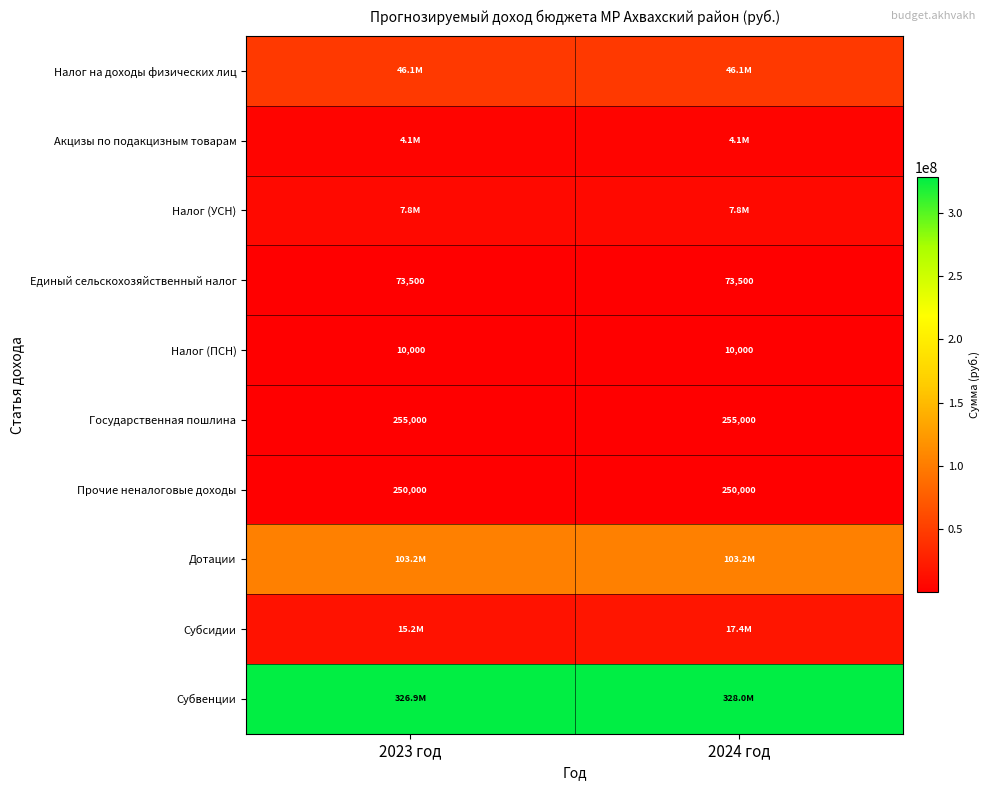

What is the sum of the Налог (ПСН) values at 2023 год and 2024 год?

20000